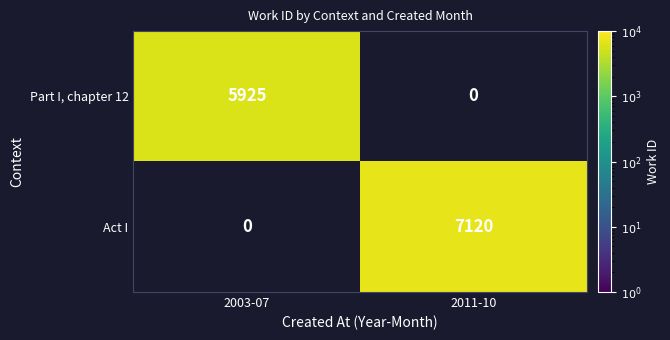

The Part I, chapter 12 series shows 5925 at 2003-07. True or false?

True